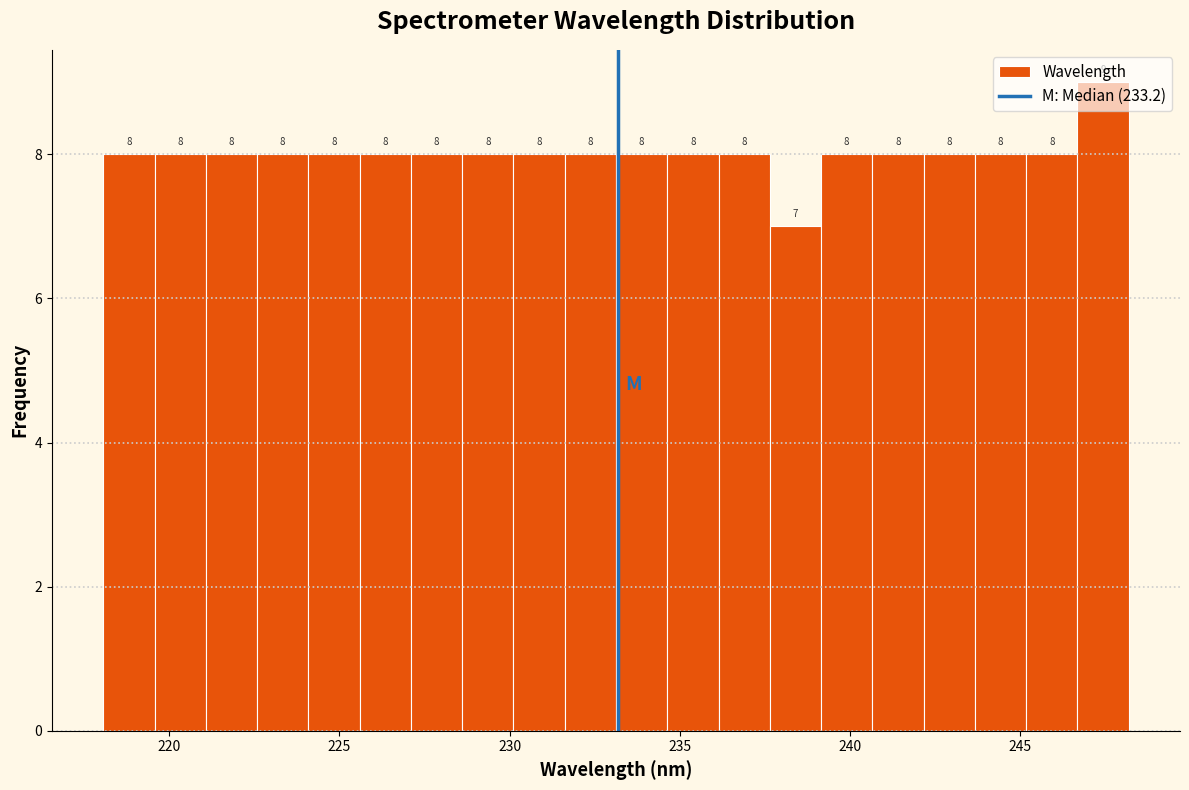

Read against the x-axis, roughly where is the centre of the tallest bar?

247.5